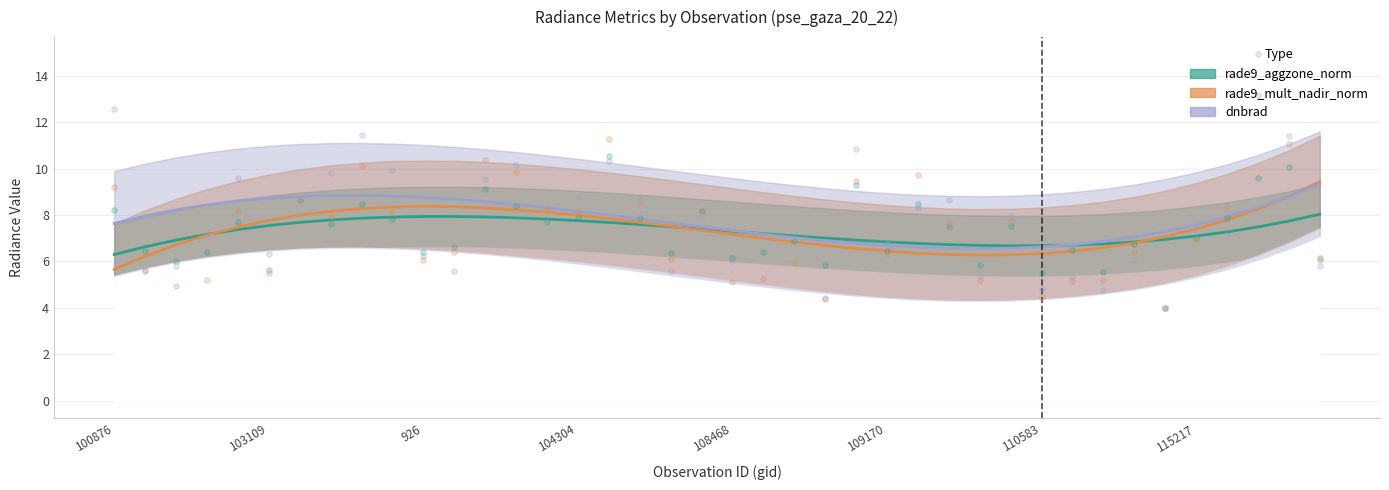

What are all the series names shown in the legend?

rade9_aggzone_norm, rade9_mult_nadir_norm, dnbrad